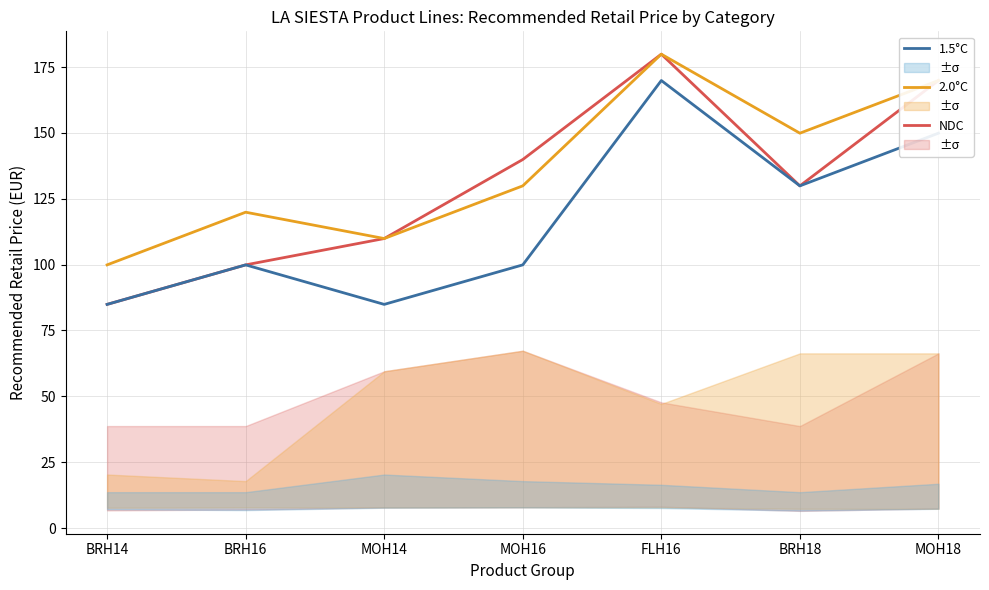

At which category does 2.0°C reach its first local valley?

MOH14